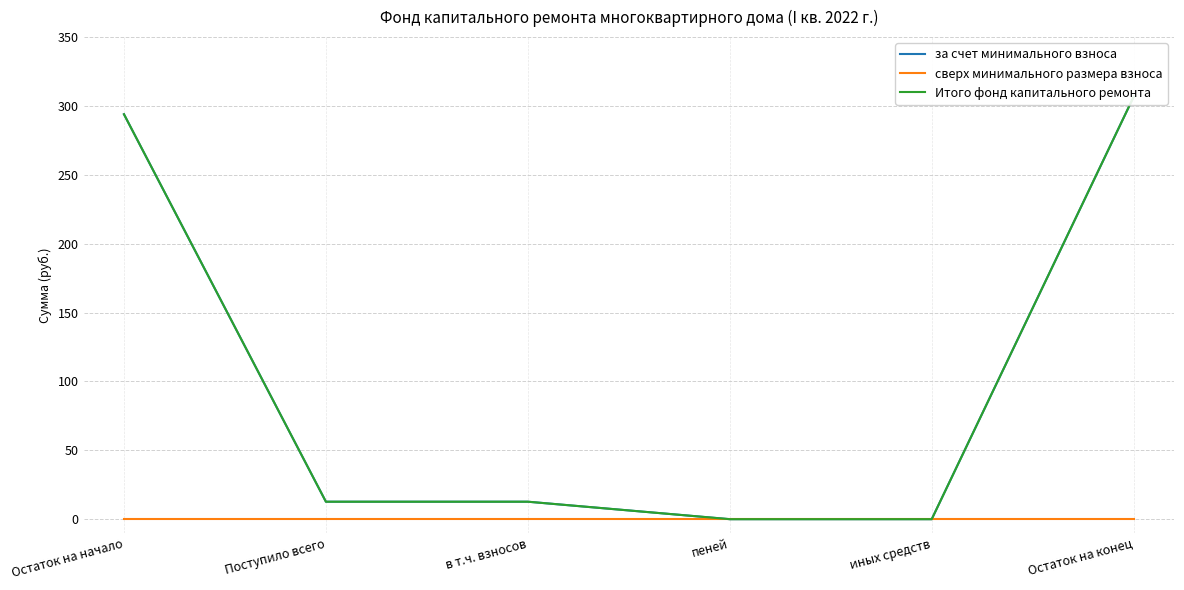

Reading left to right, what are all the values shown in this chart?

за счет минимального взноса: 294.0	12.7	12.7	0.0	0.0	306.7
сверх минимального размера взноса: 0.0	0.0	0.0	0.0	0.0	0.0
Итого фонд капитального ремонта: 294.0	12.7	12.7	0.0	0.0	306.7